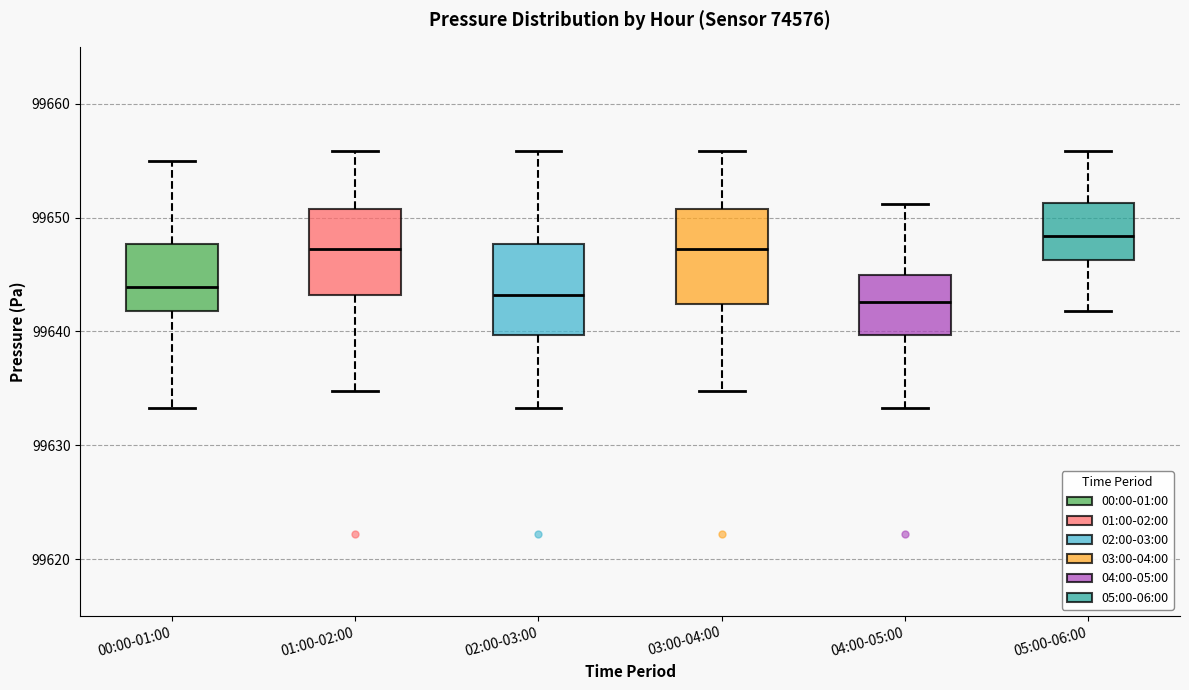

Where does the lower whisker of the box for 00:00-01:00 end on the y-axis? The values are not printed on the chart, so give them approximately, as read against the axis.

99633